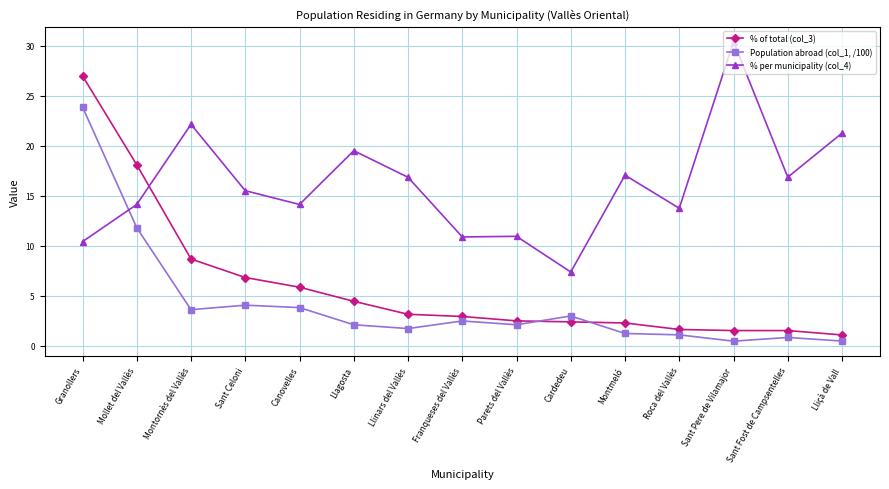

Where do % of total (col_3) and % per municipality (col_4) first cross each other?

Mollet del Vallès and Montornès del Vallès